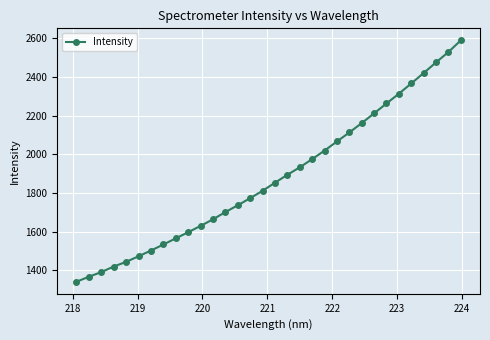

What is the difference between the maximum and minimum values?

1249.7